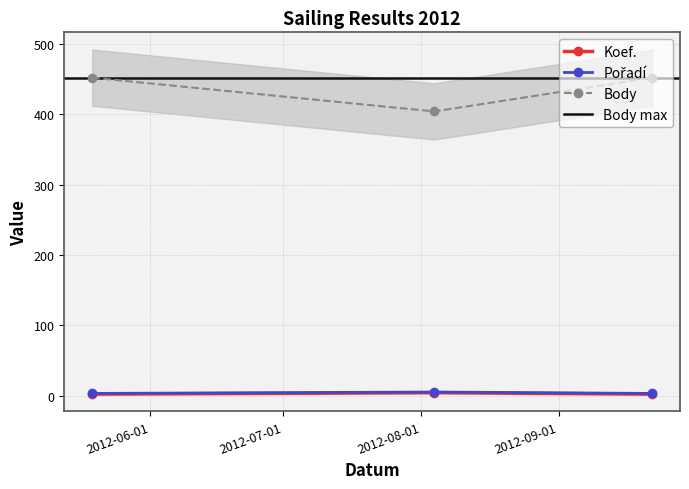

The Pořadí series shows 3 at 2012-09-22. True or false?

True